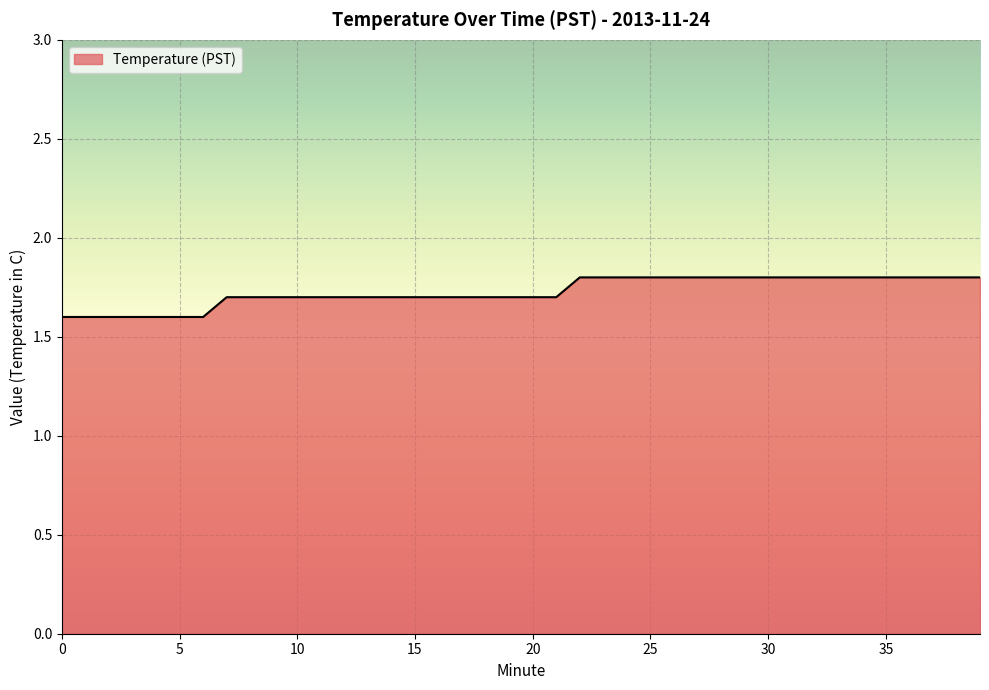

What is the greatest value displayed?

1.8